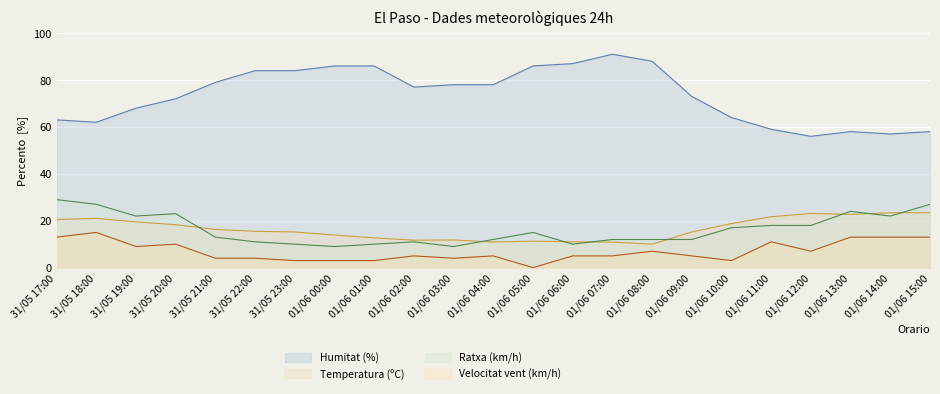

How many lines are shown in the chart?

4